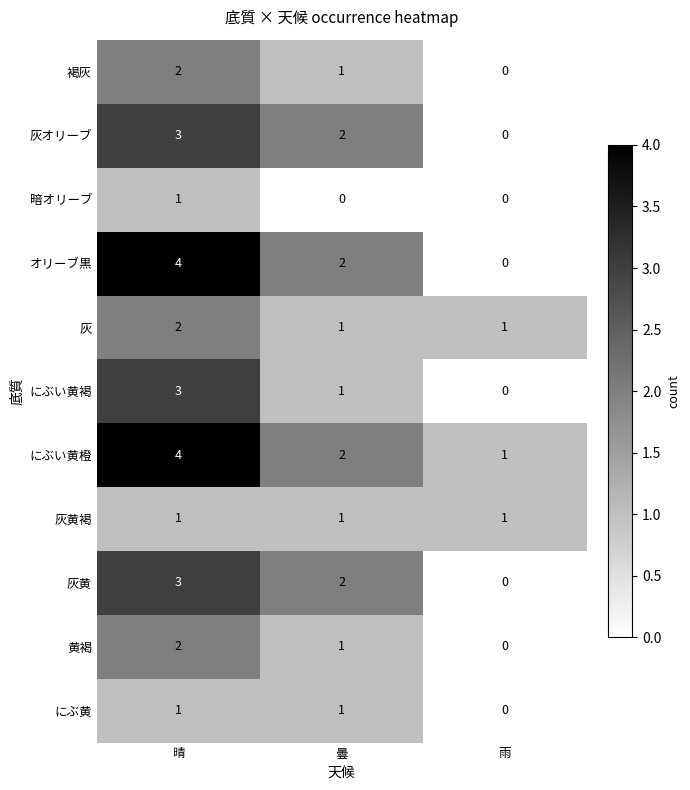

Rank the categories by 灰黄 value from highest to lowest.

晴, 曇, 雨